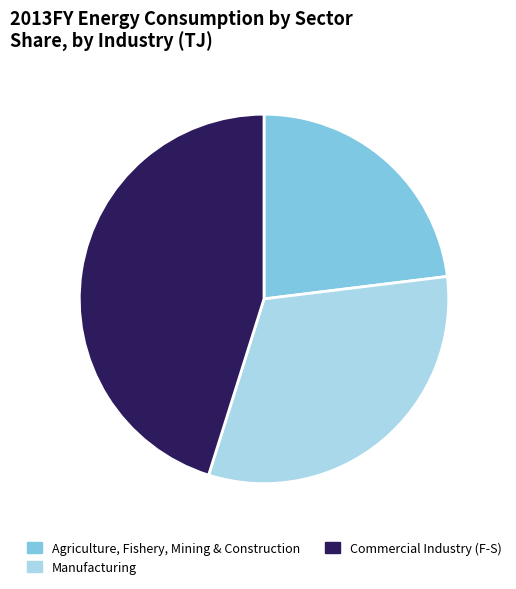

Is there a majority slice in this chart?

No